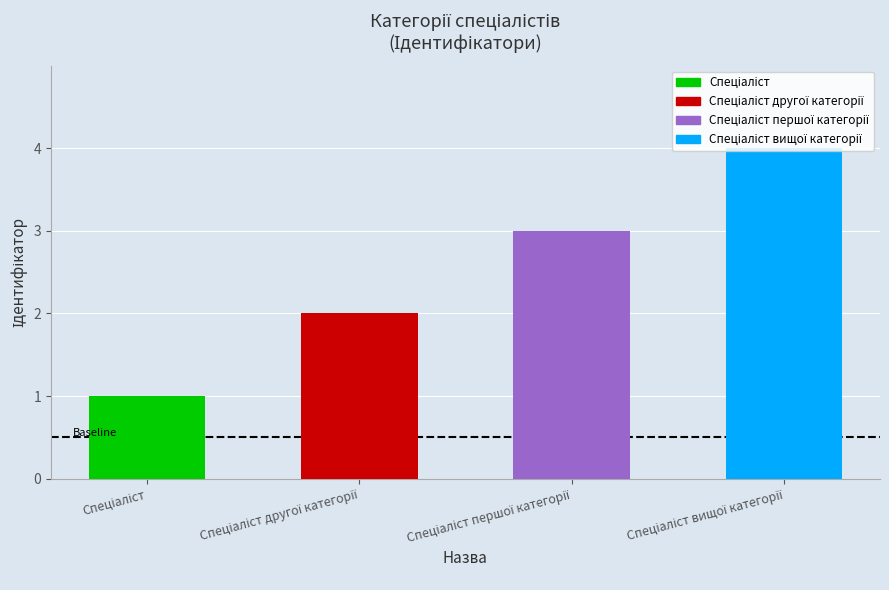

How many categories are shown in the chart?

4